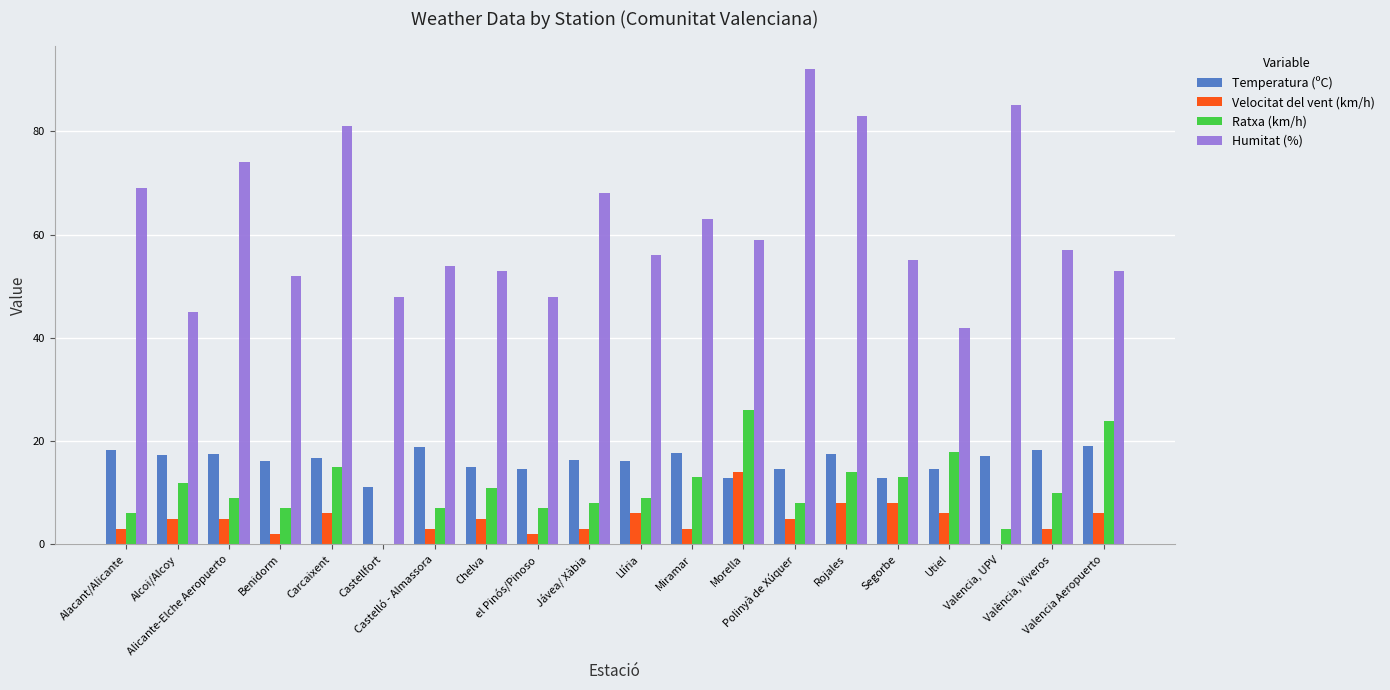

Which series has the largest total across all categories?

Humitat (%)